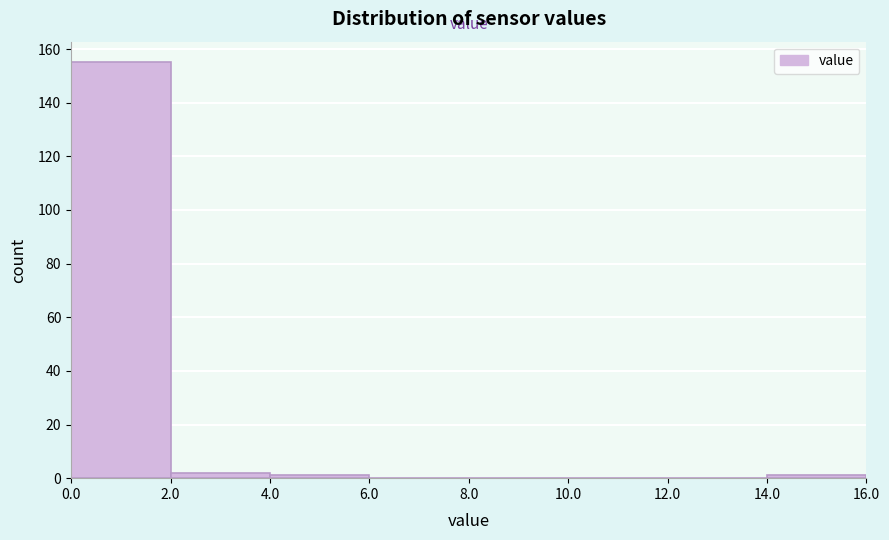

Reading left to right, transcribe this chart: for each bar, give the range it covers on the x-axis and its height. The values are not printed on the chart, so give them approximately, as read against the axis.

0.0 to 2.0: 156
2.0 to 4.0: 2
4.0 to 6.0: under 2
6.0 to 8.0: 0
8.0 to 10.0: 0
10.0 to 12.0: 0
12.0 to 14.0: 0
14.0 to 16.0: under 2